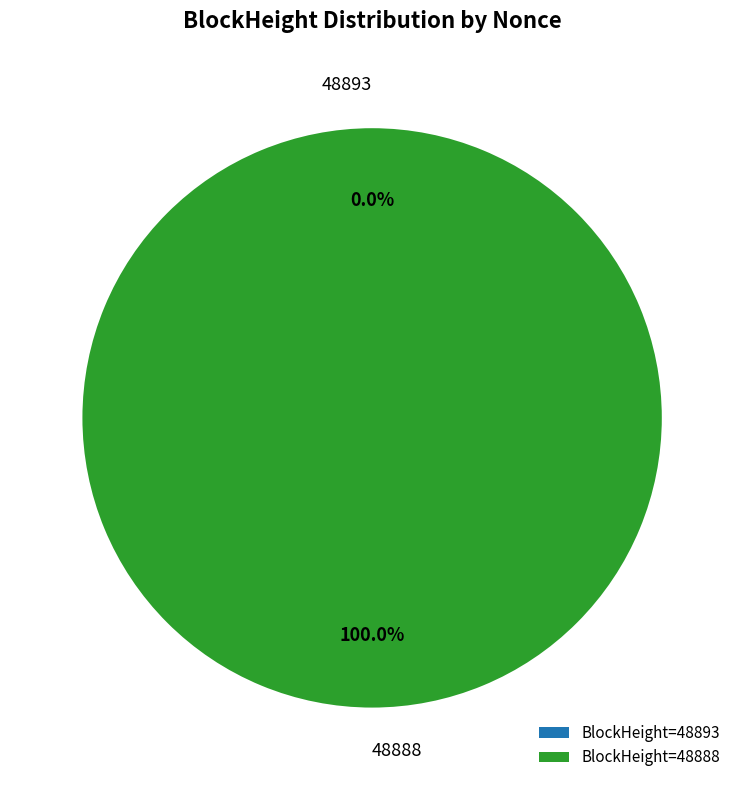

What percentage do 48893 and 48888 together represent?

100.0%